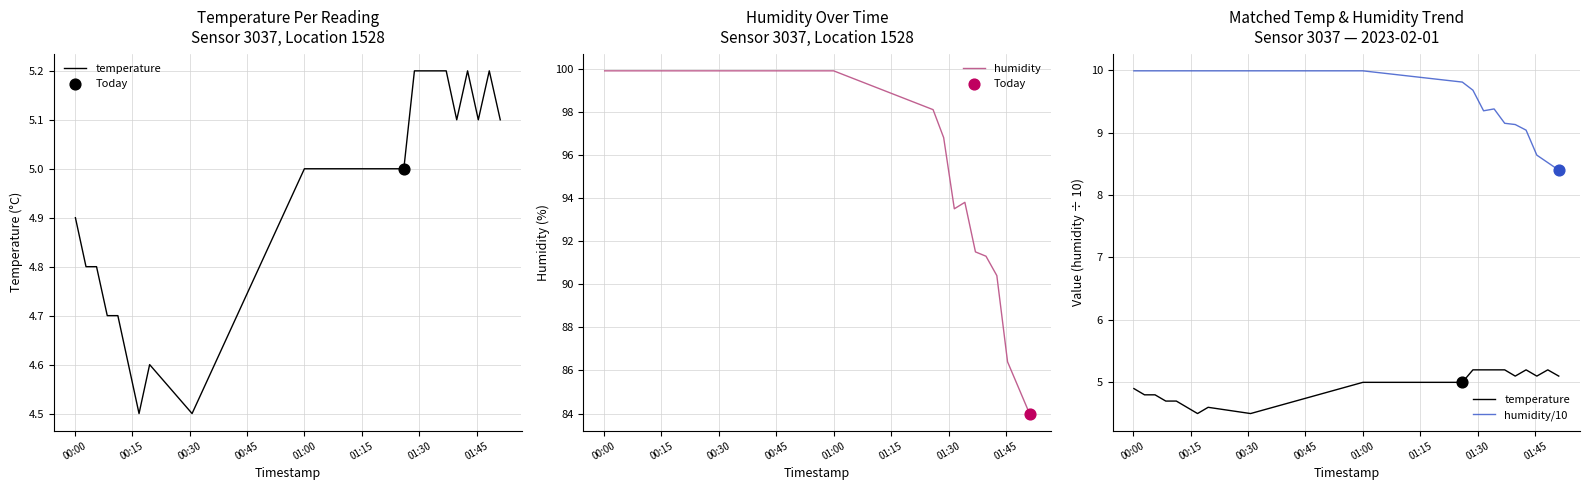

At how many categories does at least one series exceed 79?

20